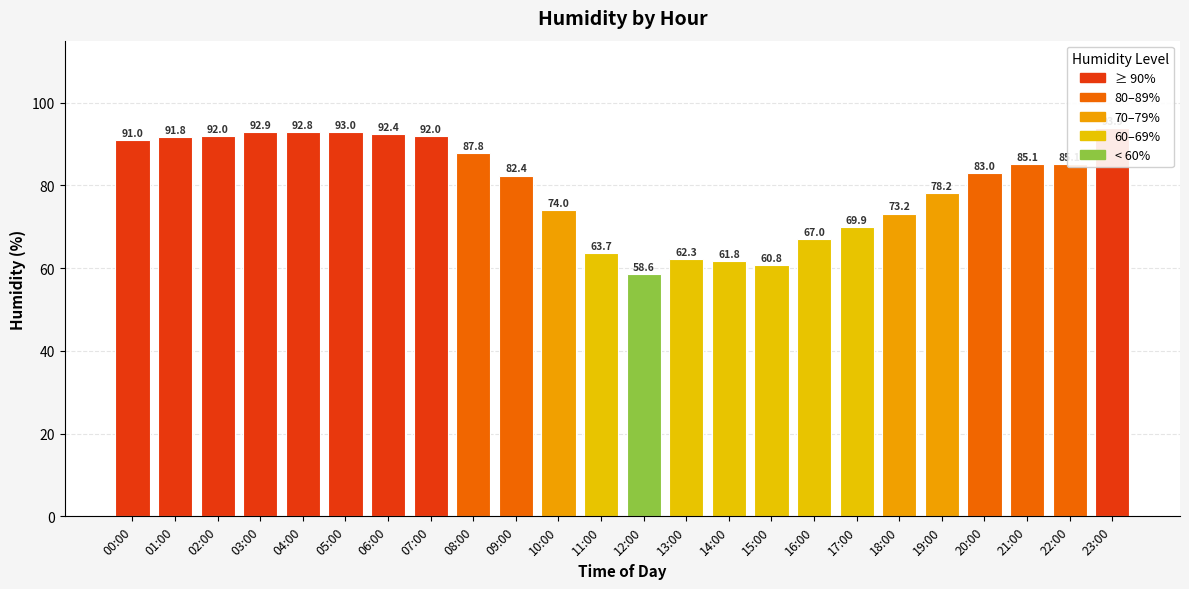

At which label does the data first exceed 85?

00:00